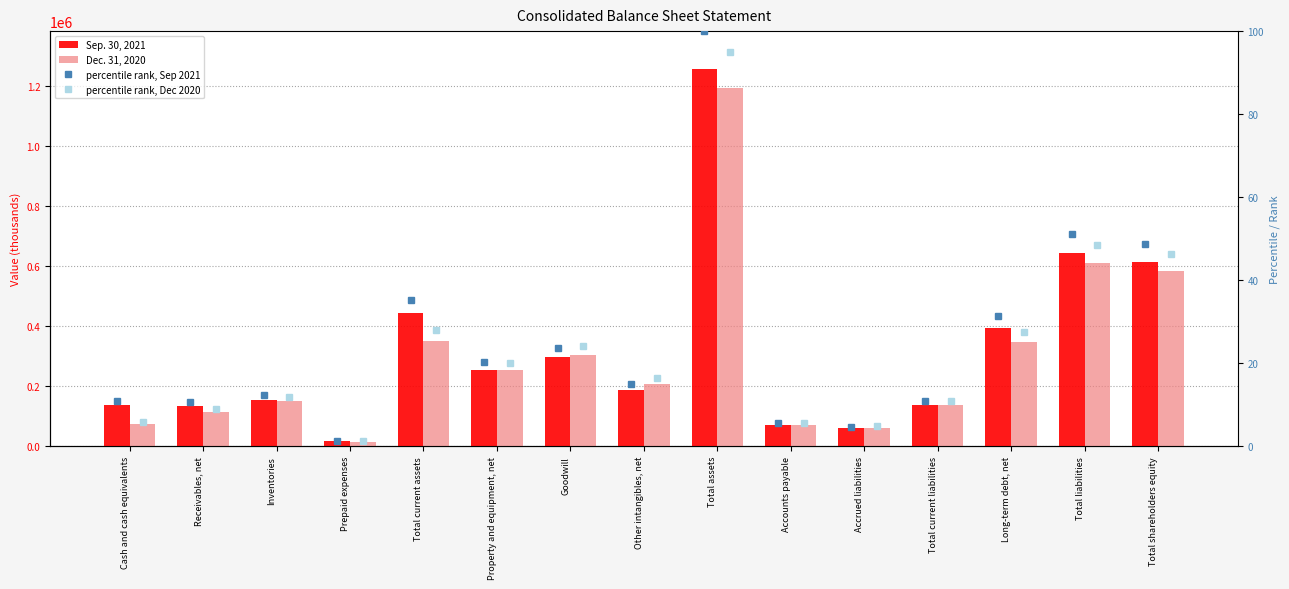

At which category is the sum across all series the highest?

Total assets